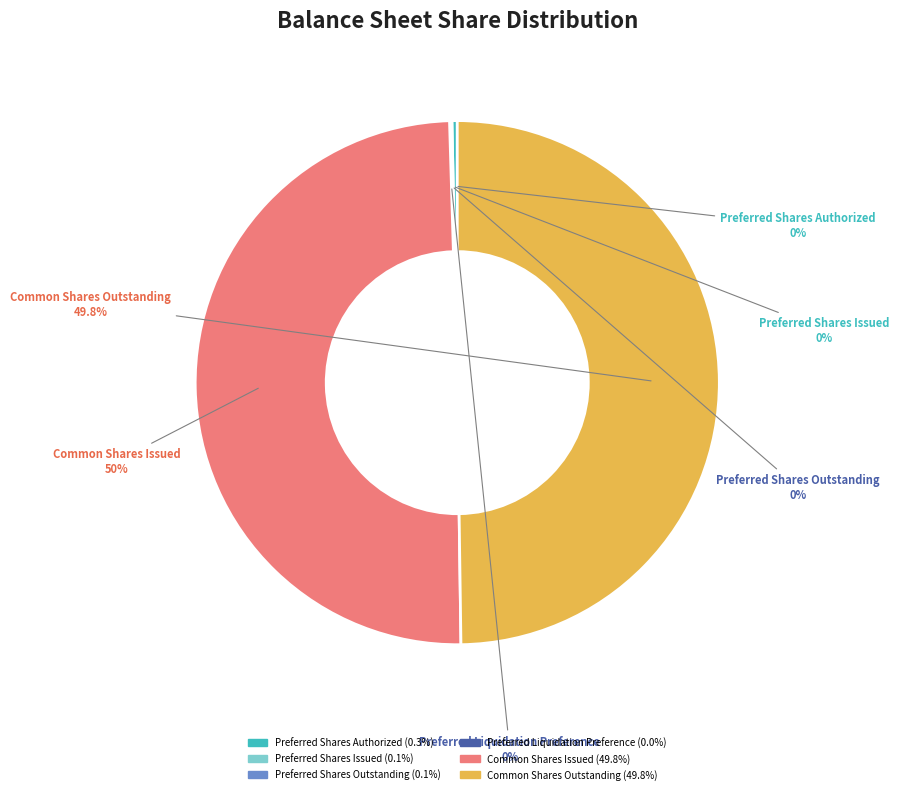

Does Preferred Shares Authorized account for over 50% of the chart?

No